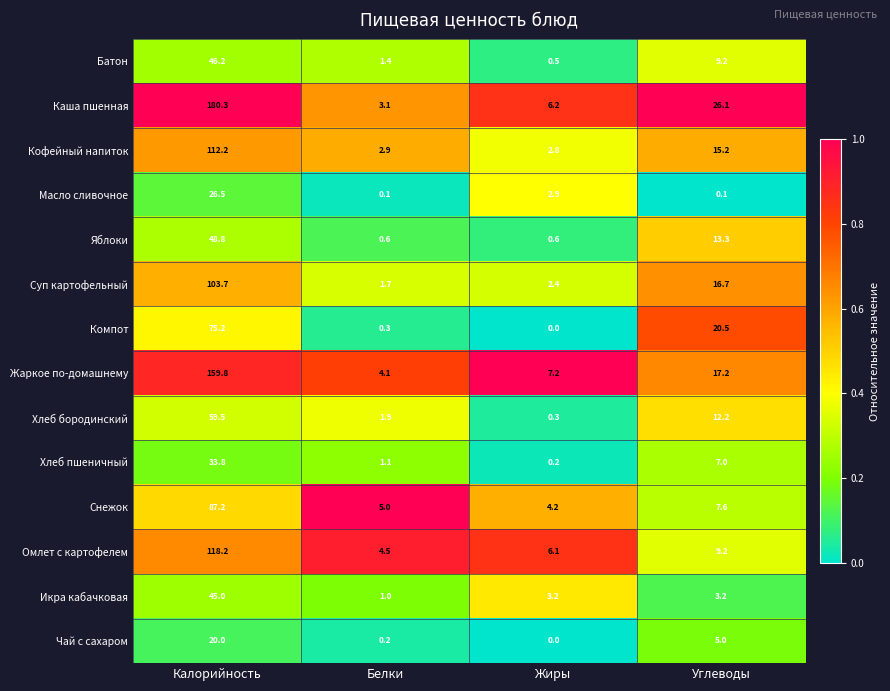

The Омлет с картофелем series shows 9.2 at Углеводы. True or false?

True